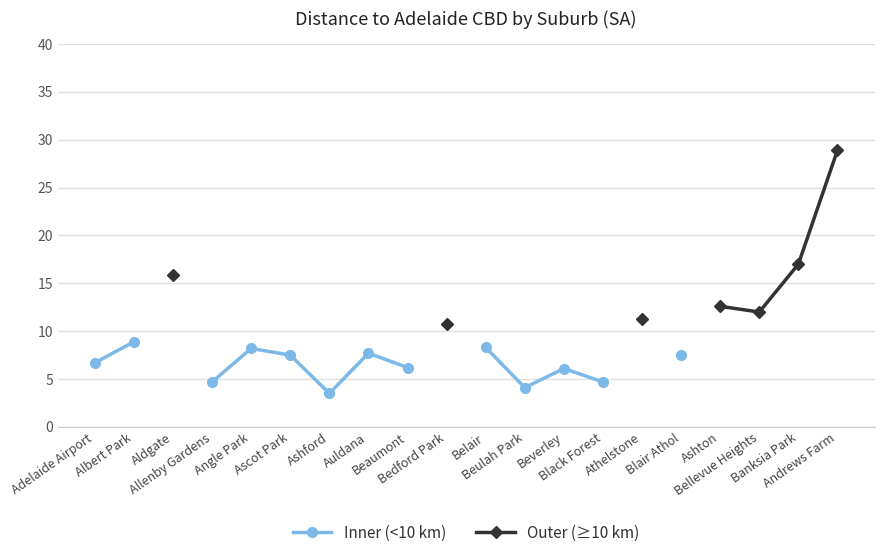

What is the label of the 5th point from the right?

Blair Athol